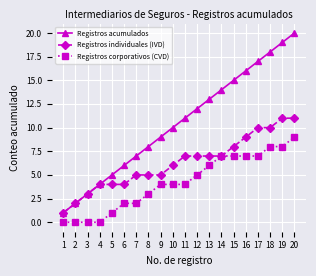

Reading left to right, extract all data points from this chart.

Registros acumulados: 1	2	3	4	5	6	7	8	9	10	11	12	13	14	15	16	17	18	19	20
Registros individuales (IVD): 1	2	3	4	4	4	5	5	5	6	7	7	7	7	8	9	10	10	11	11
Registros corporativos (CVD): 0	0	0	0	1	2	2	3	4	4	4	5	6	7	7	7	7	8	8	9